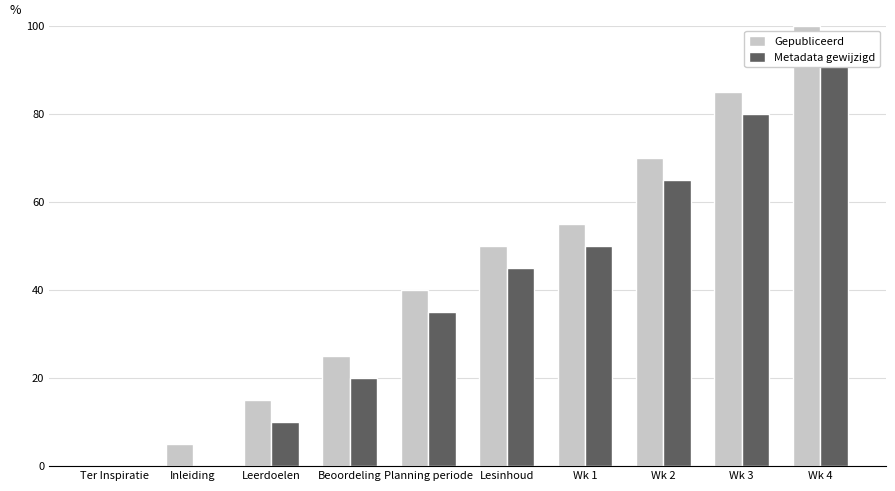

Which has a higher value, Leerdoelen or Inleiding?

Leerdoelen